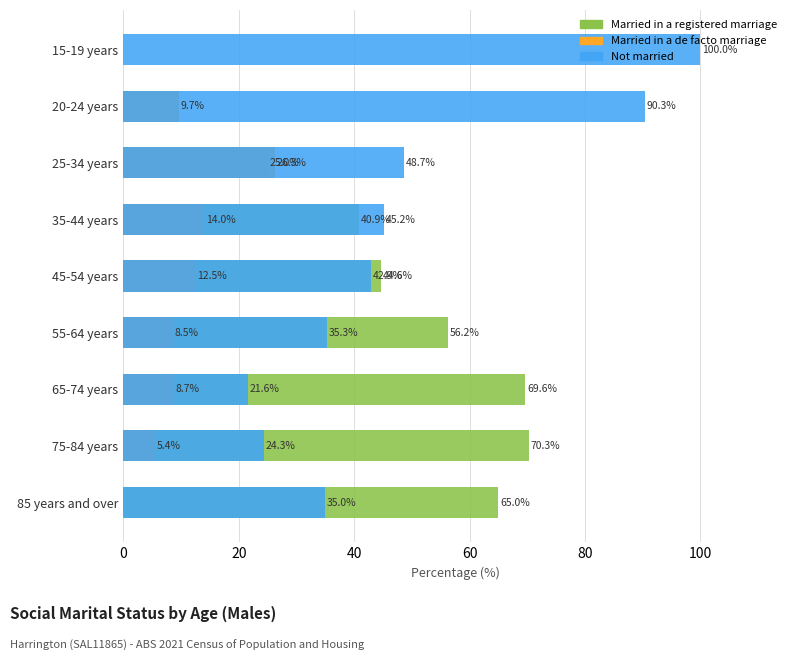

How many bars are there in total?

27